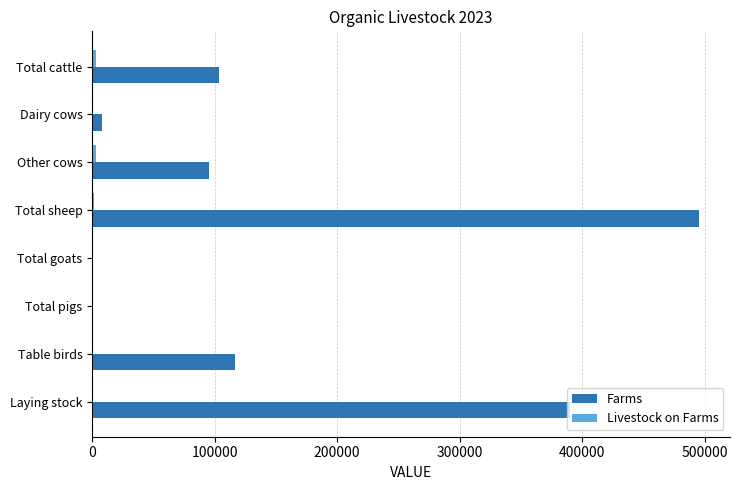

Which label corresponds to the largest value in the chart?

Total sheep